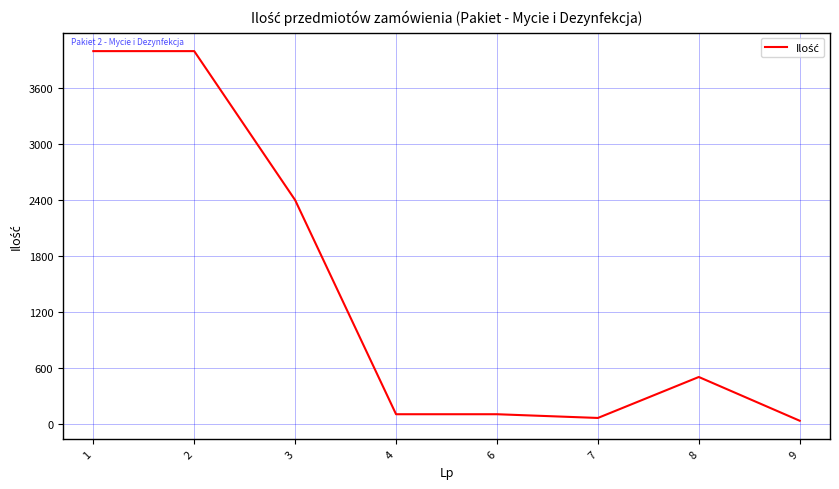

What is the change in value from 1 to 6?

-3900